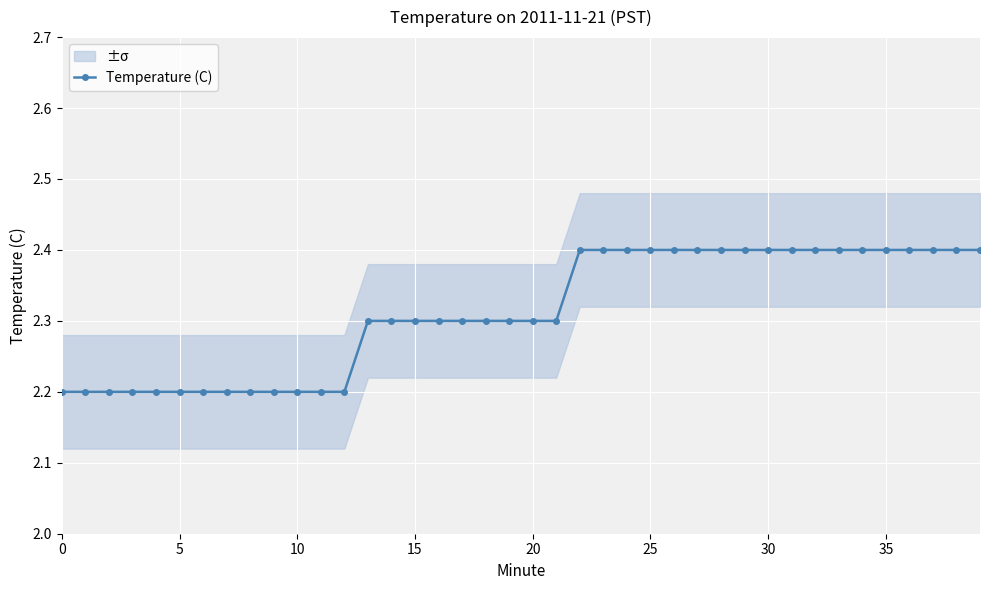

The chart shows a value of 2.2 at 5. True or false?

True